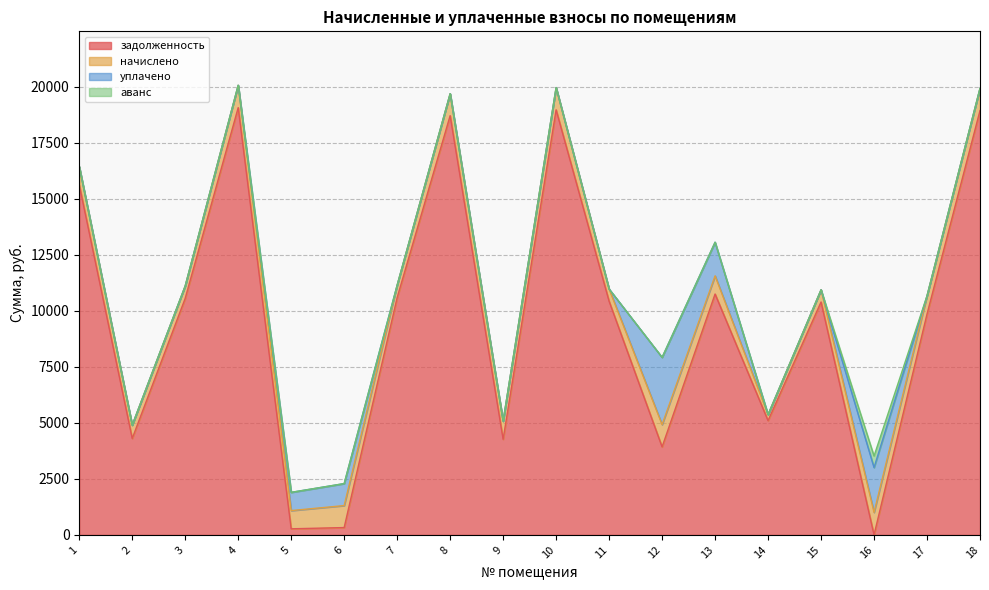

What is the average value of the уплачено series?

460.8